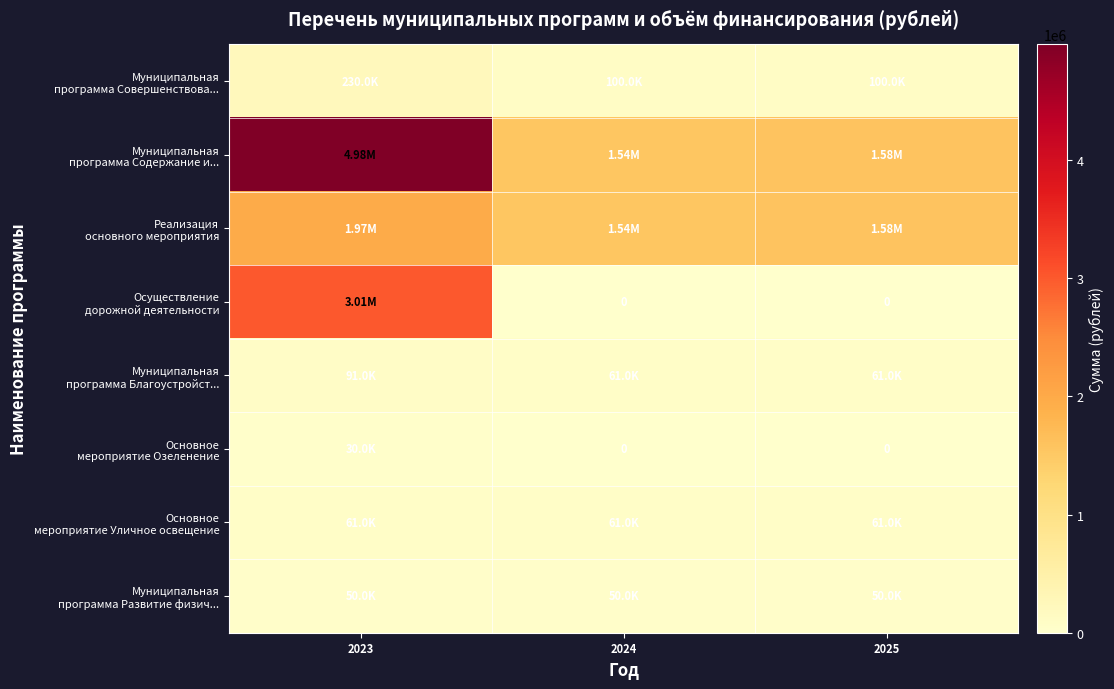

What is the difference between the Муниципальная программа Содержание и... values at 2024 and 2025?

35600.0